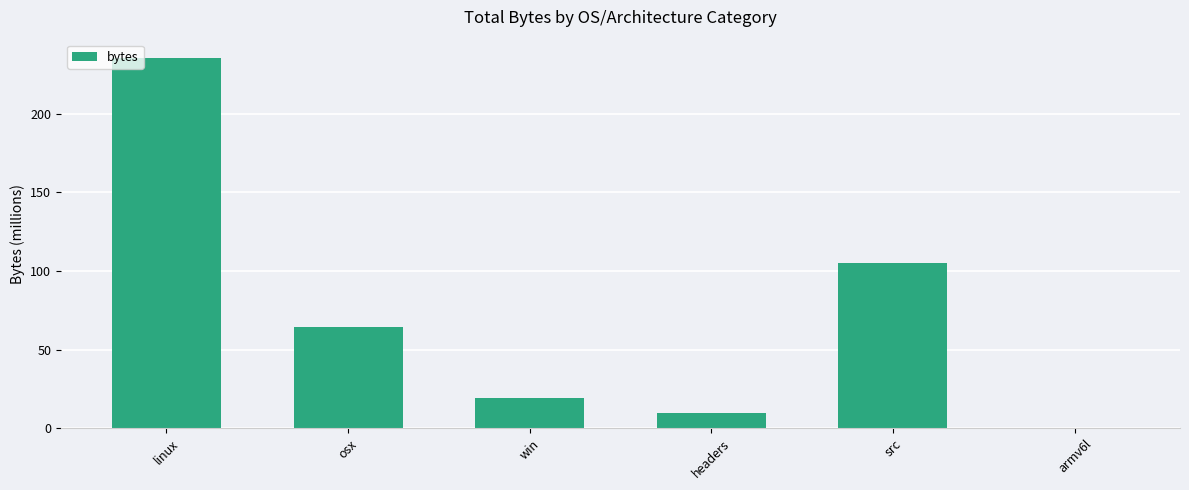

What is the sum of the values at armv6l and linux?

235.5